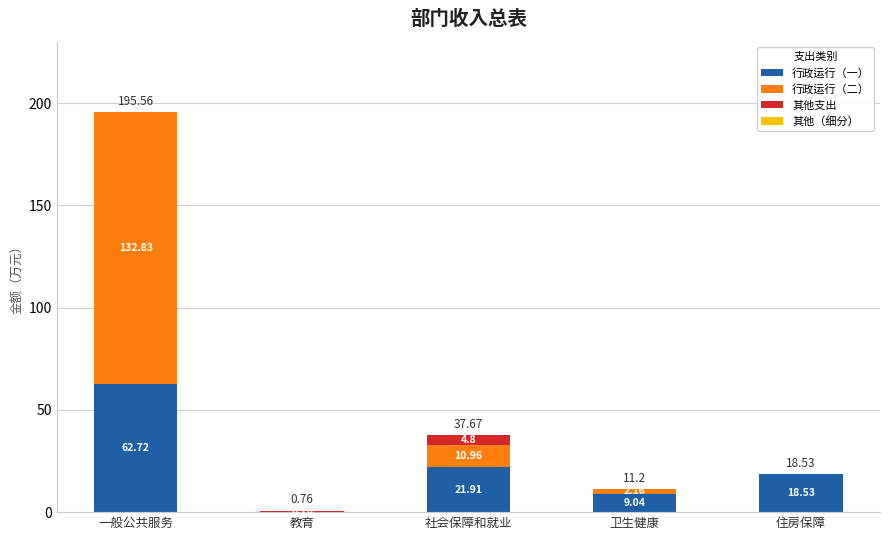

At which category is the sum across all series the highest?

一般公共服务